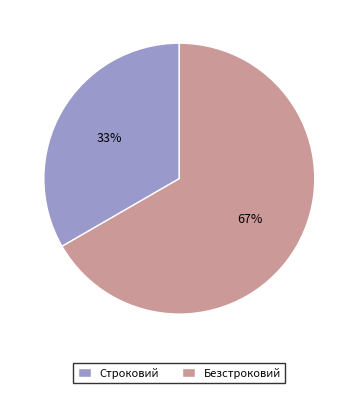

Rank the categories by value from highest to lowest.

Безстроковий, Строковий